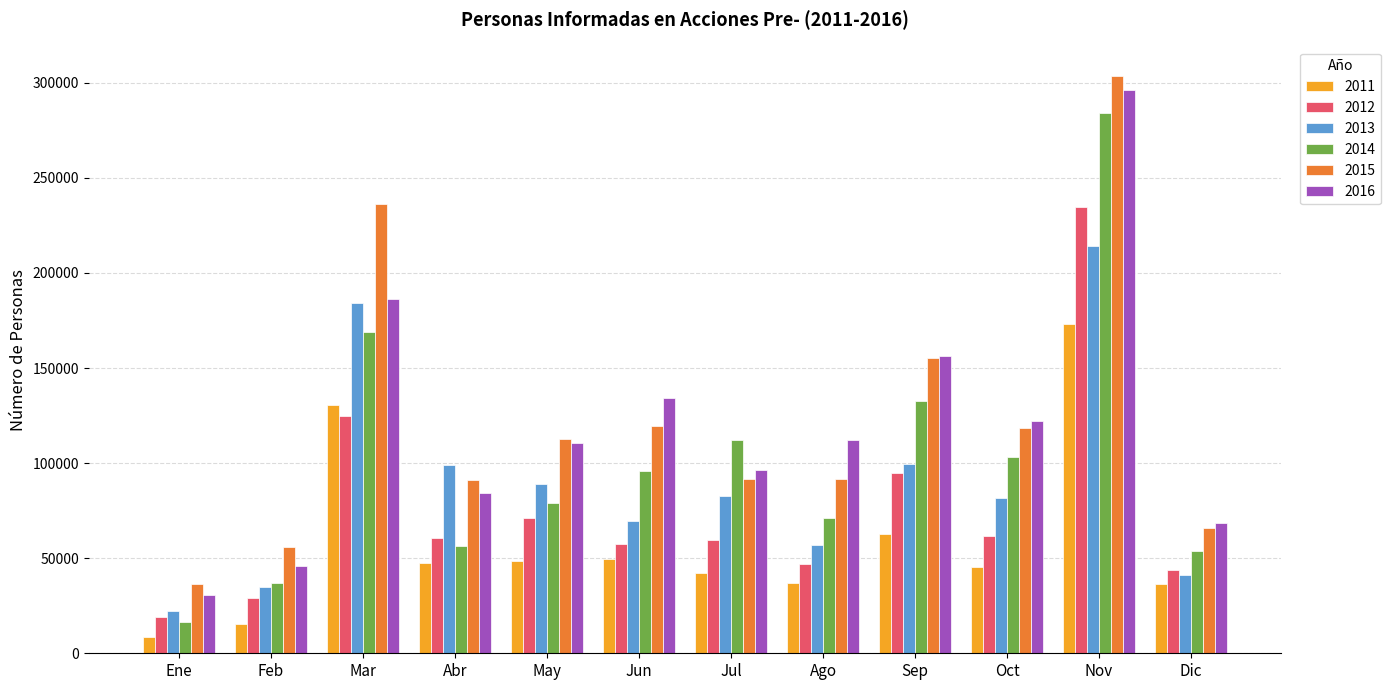

What is the smallest value displayed?

8298